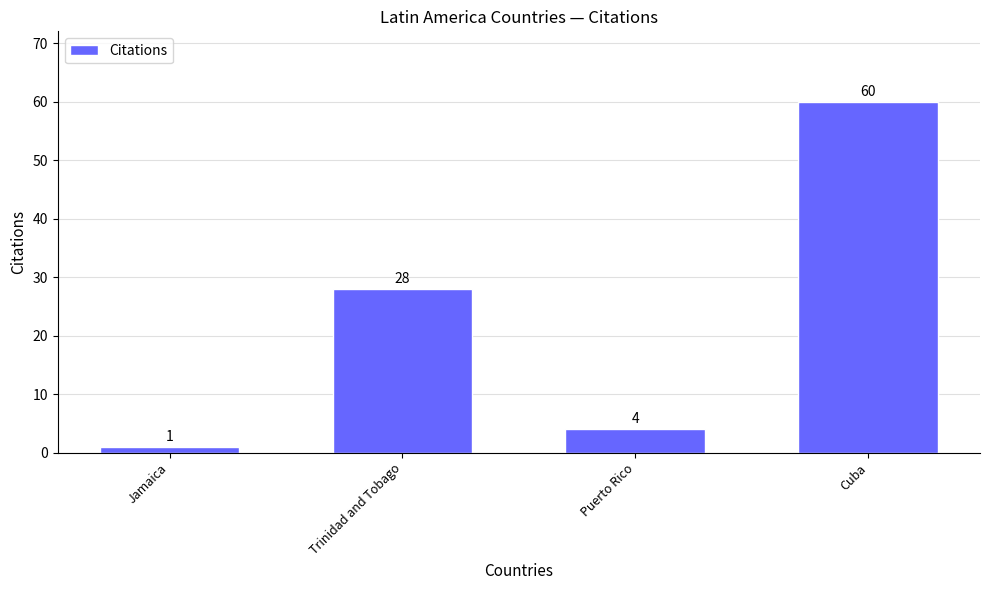

List the labels in order of value, largest first.

Cuba, Trinidad and Tobago, Puerto Rico, Jamaica